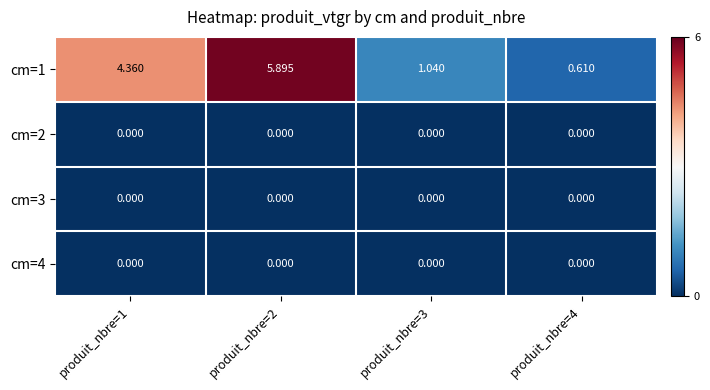

What is the total value across all series at produit_nbre=2?

5.9